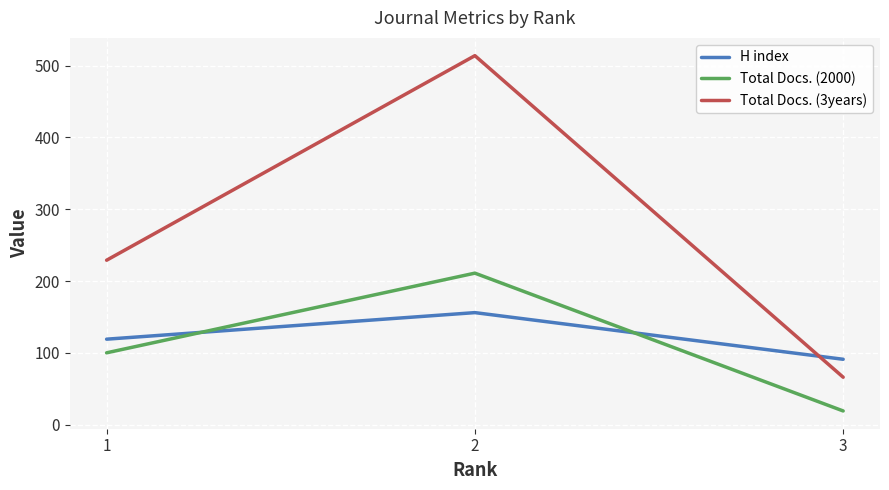

What are all the series names shown in the legend?

H index, Total Docs. (2000), Total Docs. (3years)